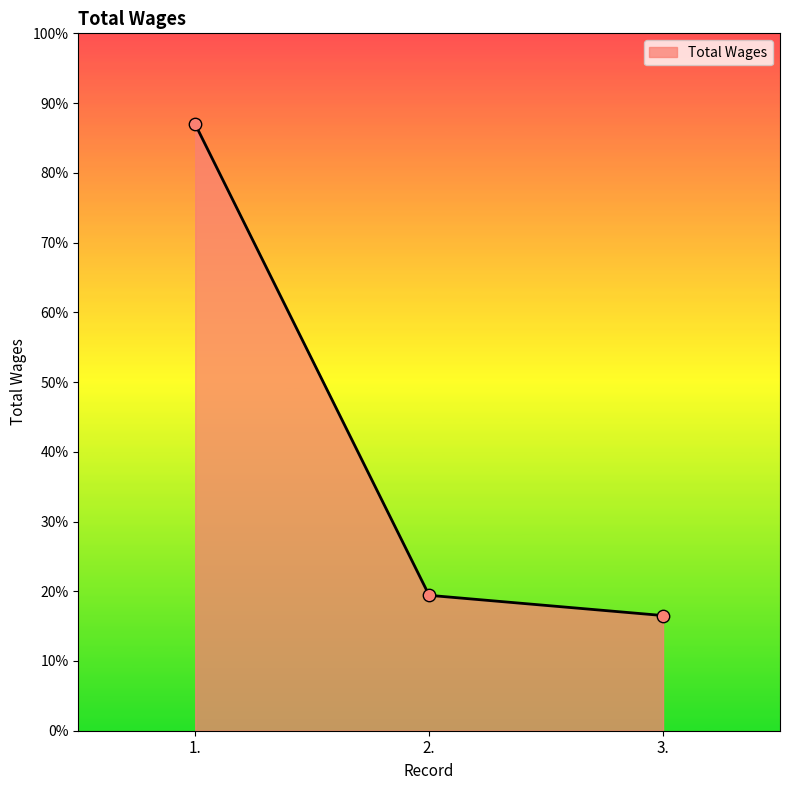

Approximately how many times larger is the value at 1. compared to 3.?

5.3